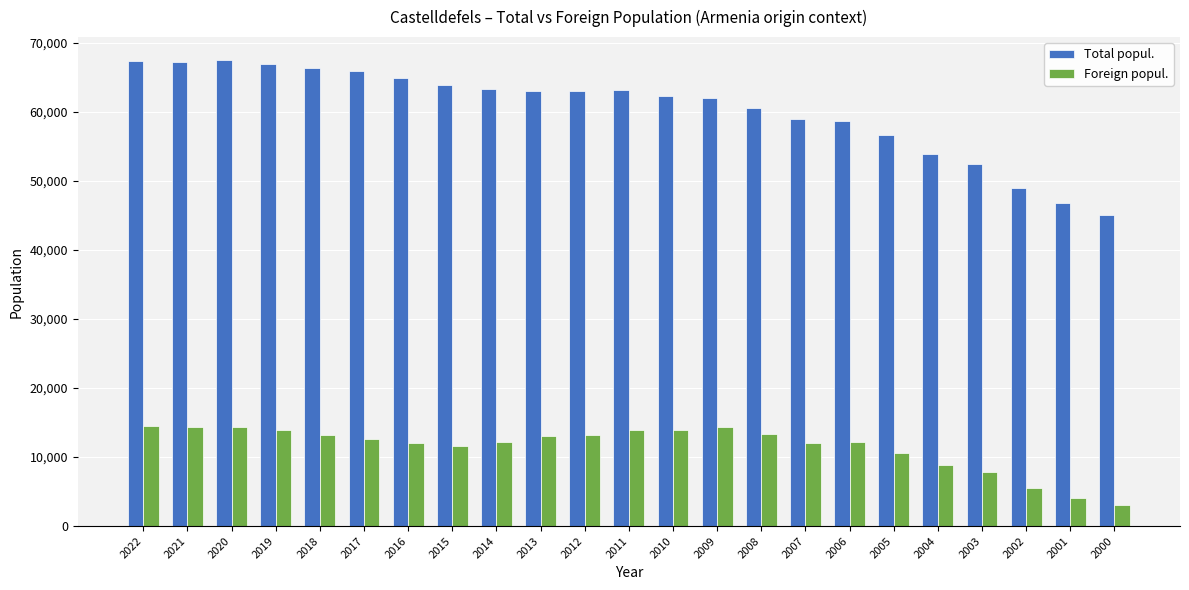

List the series in order of their peak value, lowest first.

Foreign popul., Total popul.